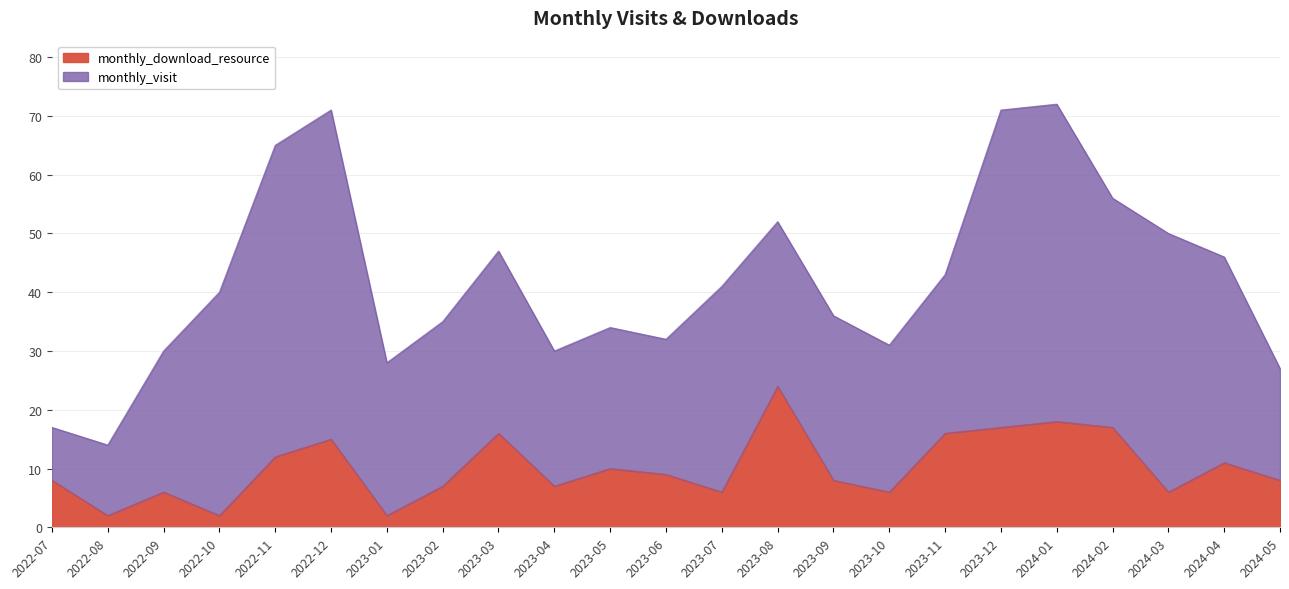

What is the label of the 4th point from the right?

2024-02